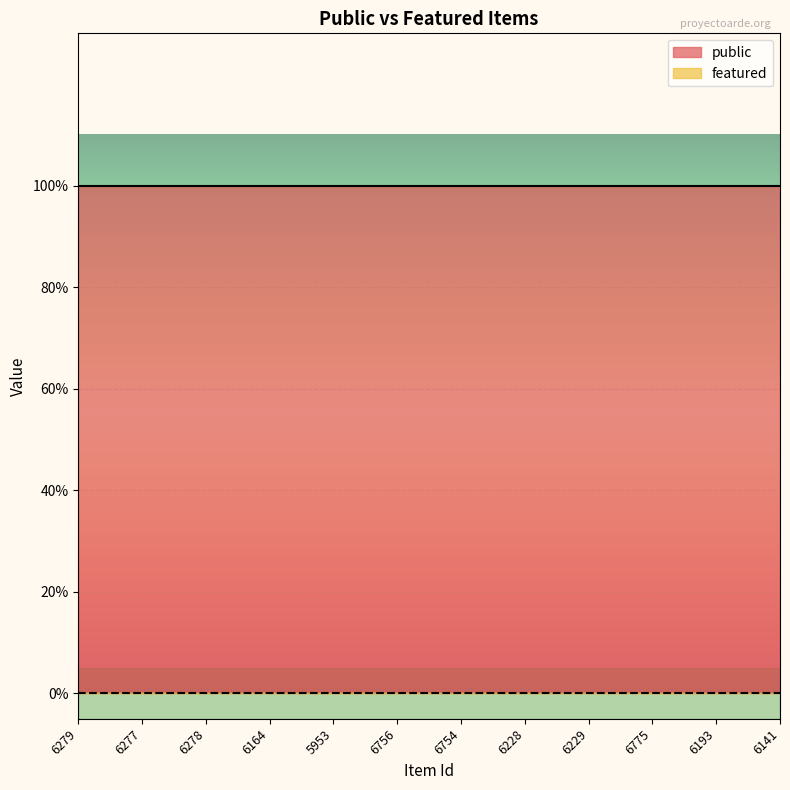

True or false: featured and public intersect in this chart.

False